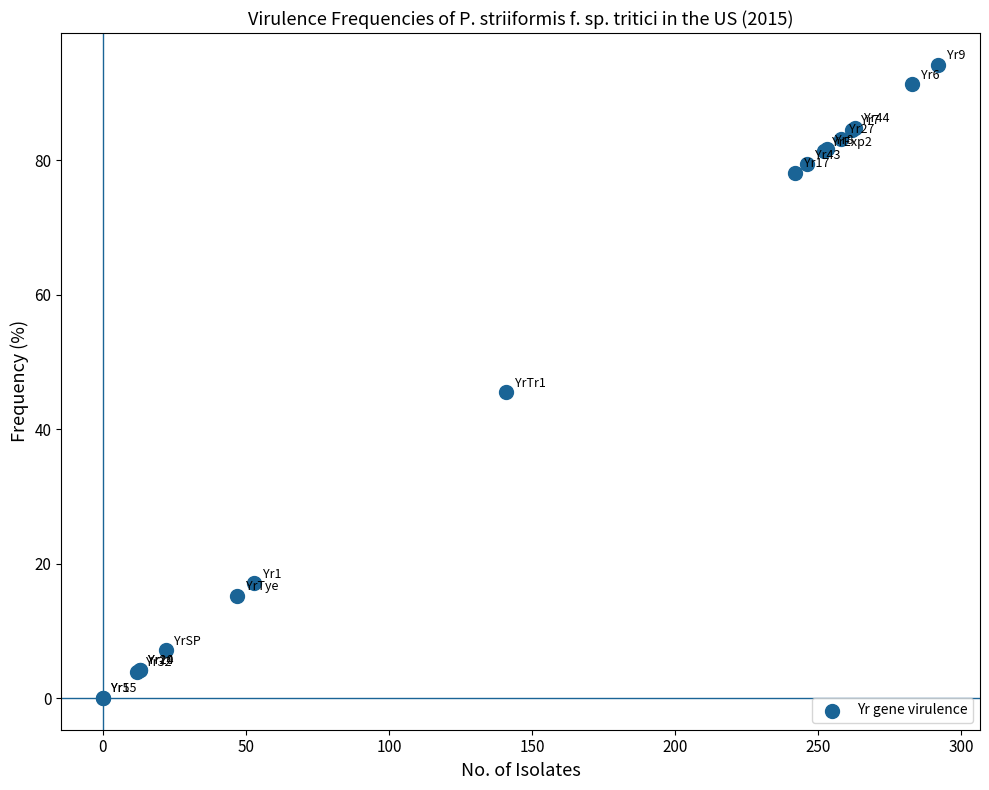

What Y value in the scatter plot is closest to 47?

45.5